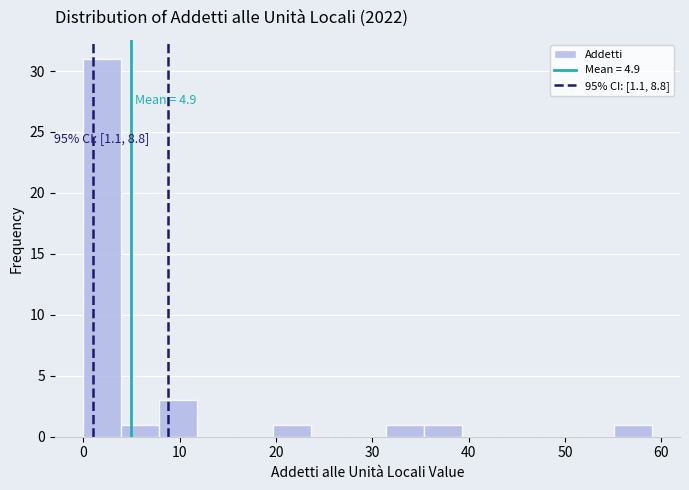

Around what value on the x-axis is the tallest bar? Give the approximate position of its centre, as read against the axis.

2